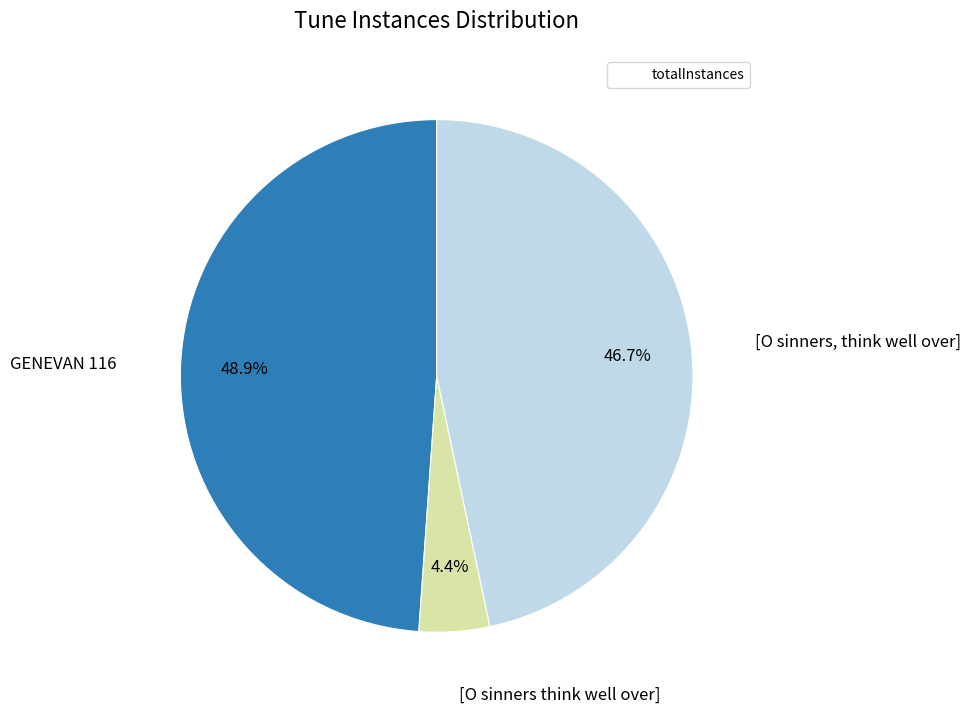

Is there any slice that represents more than half of the pie?

No